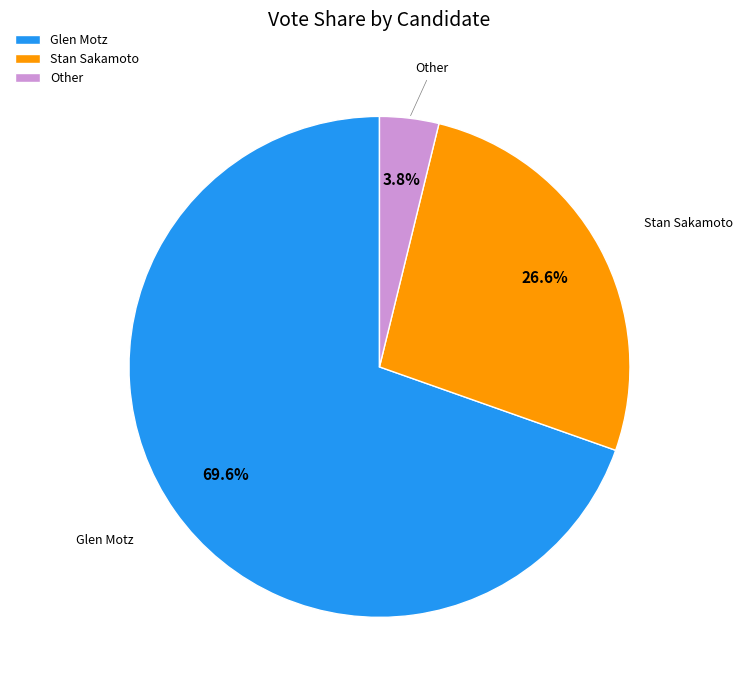

How many segments does this pie chart have?

3